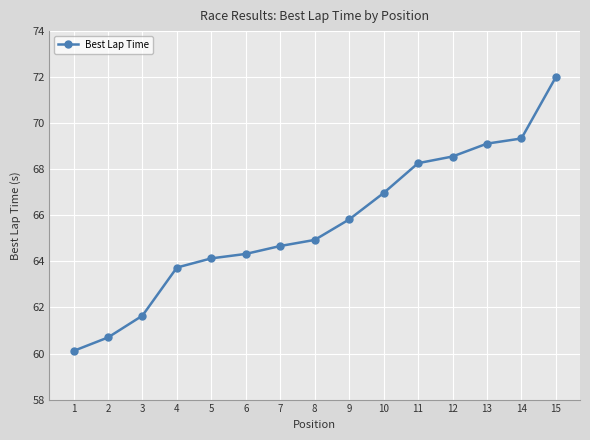

How many series are shown in this chart?

1